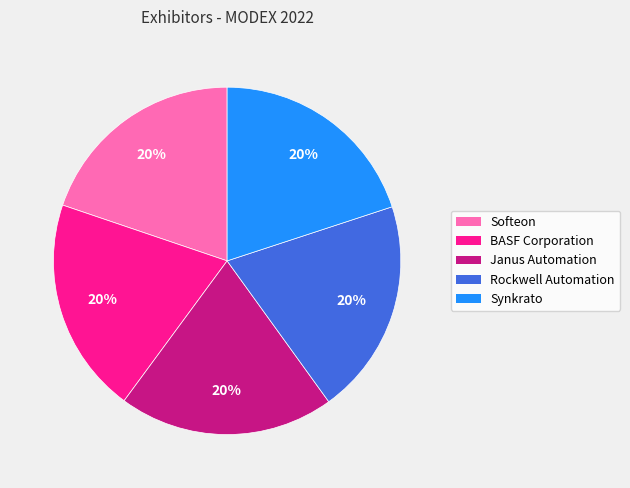

True or false: Synkrato accounts for 11% of the total.

False